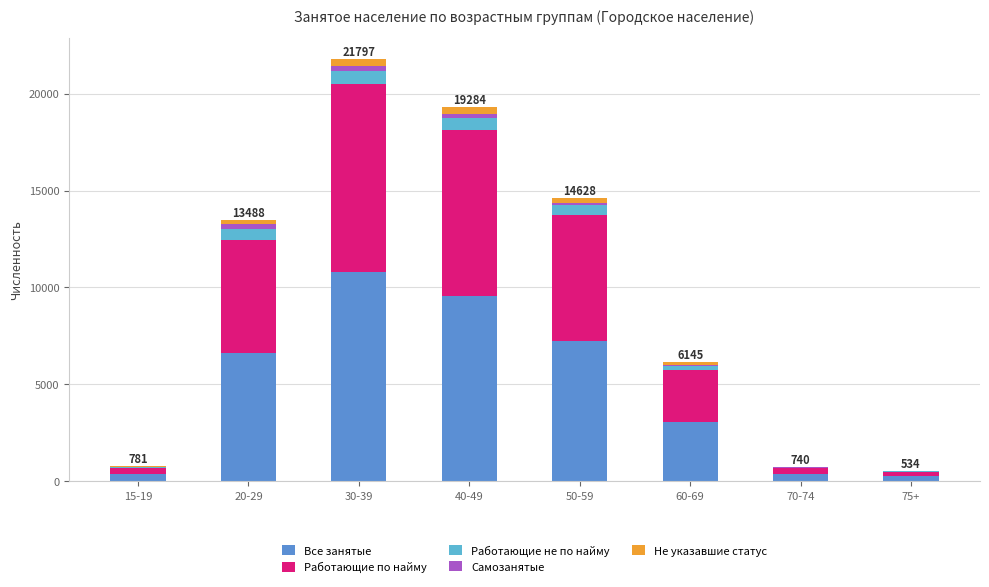

What is the sum of all Все занятые values?

38227